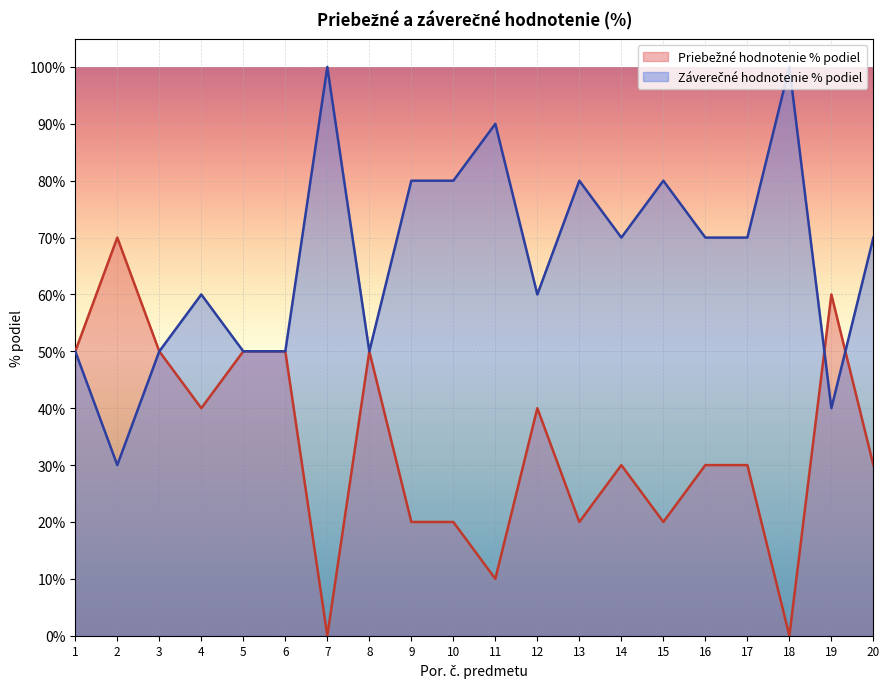

What is the total value across all series at 17?

100